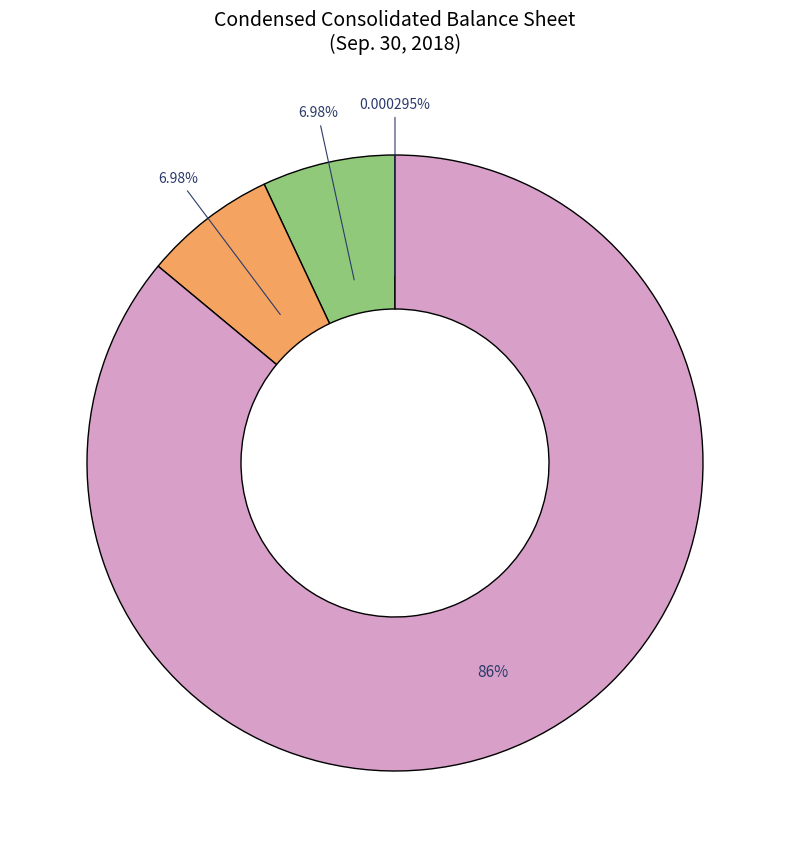

Is there any slice that represents more than half of the pie?

Yes